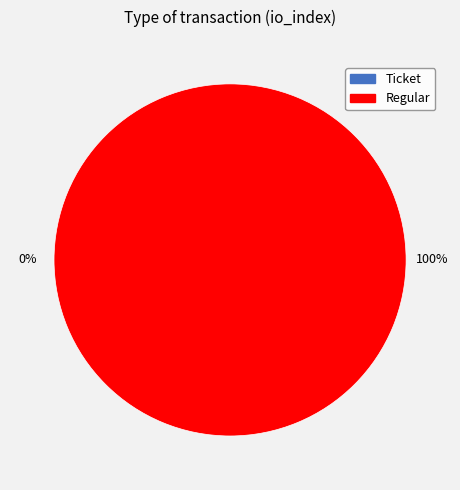

To the nearest percent, what is the average slice percentage?

50%